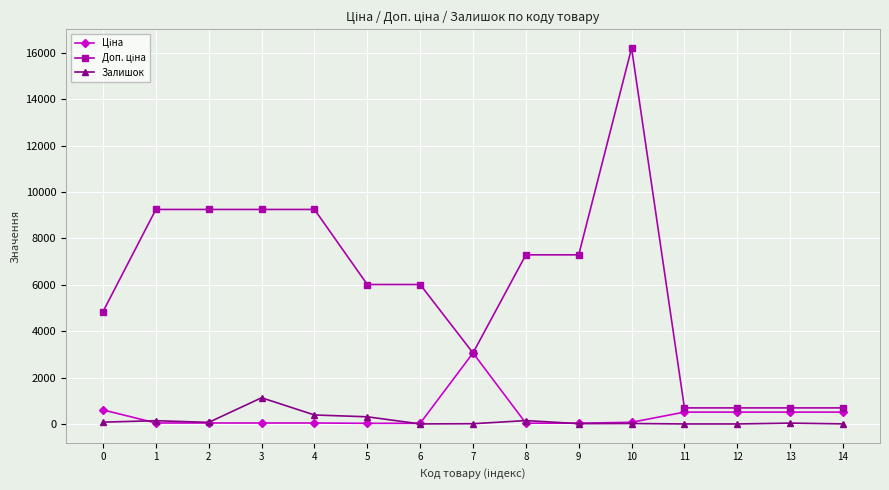

At which category is the sum across all series the highest?

10